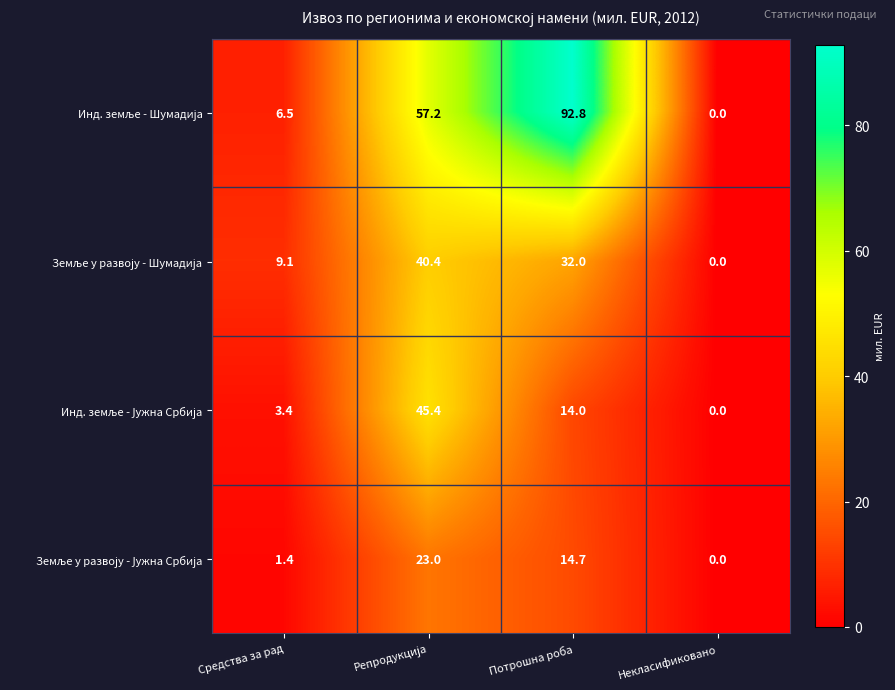

At which category does the chart reach its peak across all series?

Потрошна роба